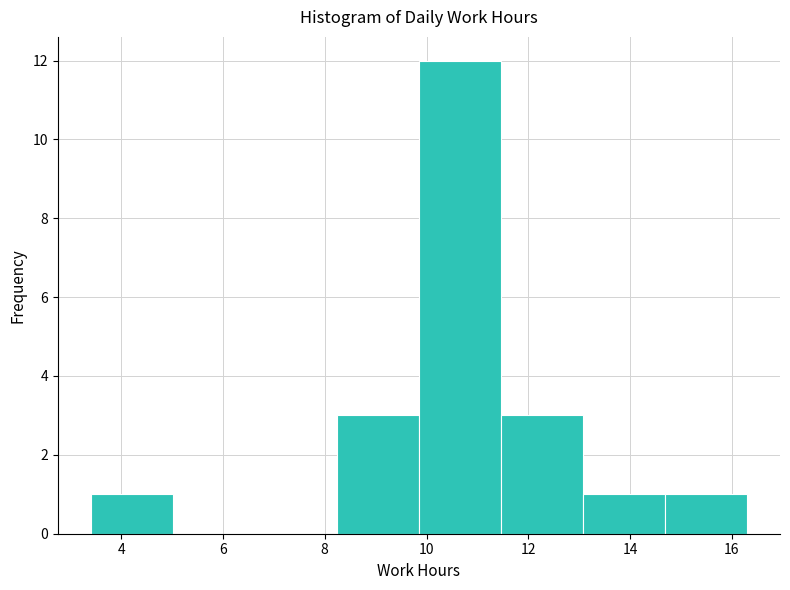

Reading left to right, list every bar in this chart as the range it spans on the x-axis followed by its height. Neither the bar edges nor the heights are printed on the chart, so give them approximately, as read against the axes.

3.4 to 5.0: 1
5.0 to 6.6: 0
6.6 to 8.2: 0
8.2 to 9.8: 3
9.8 to 11.4: 12
11.4 to 13.0: 3
13.0 to 14.6: 1
14.6 to 16.4: 1